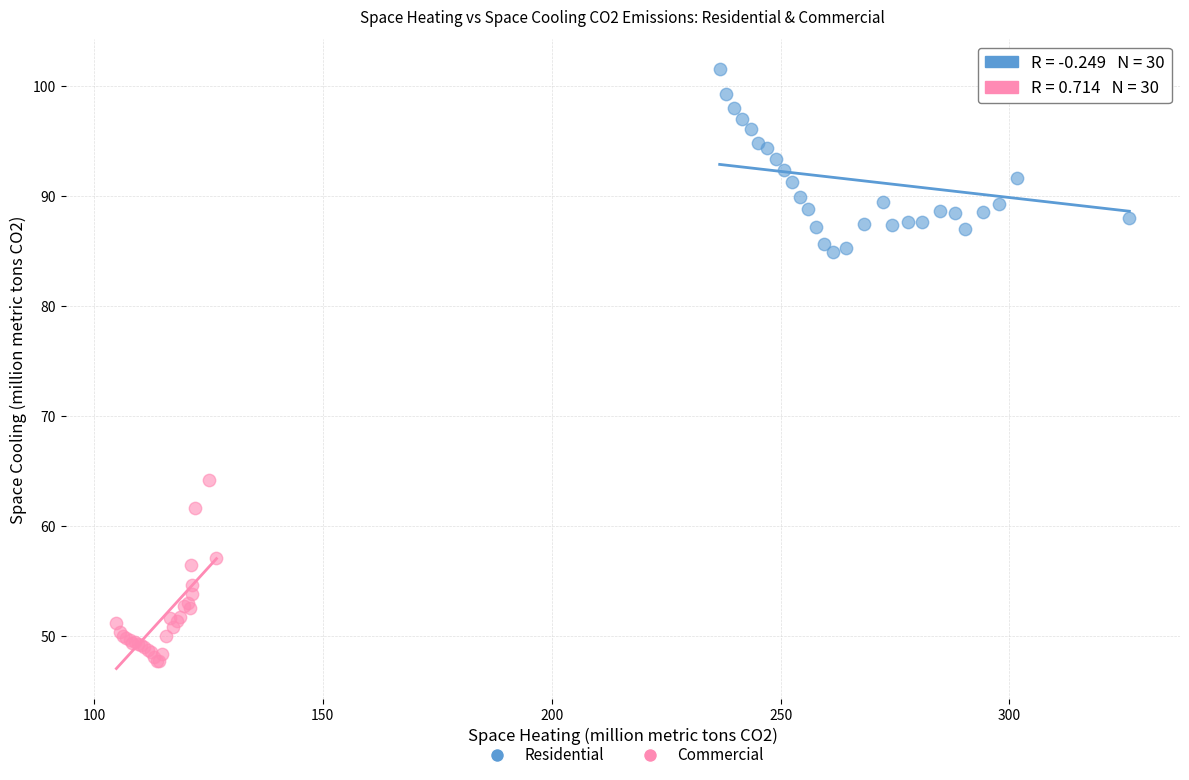

What are all the series names shown in the legend?

Residential, Commercial